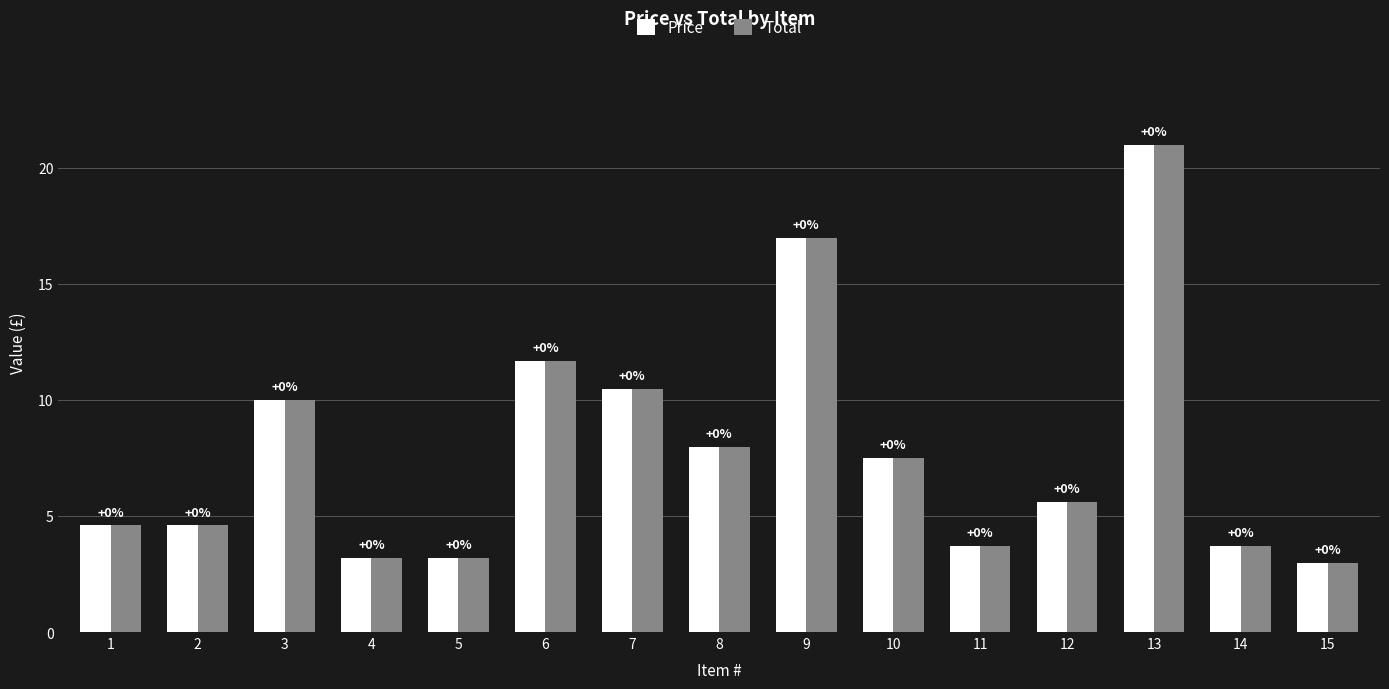

What is the sum of the Total values at 8 and 9?

25.0